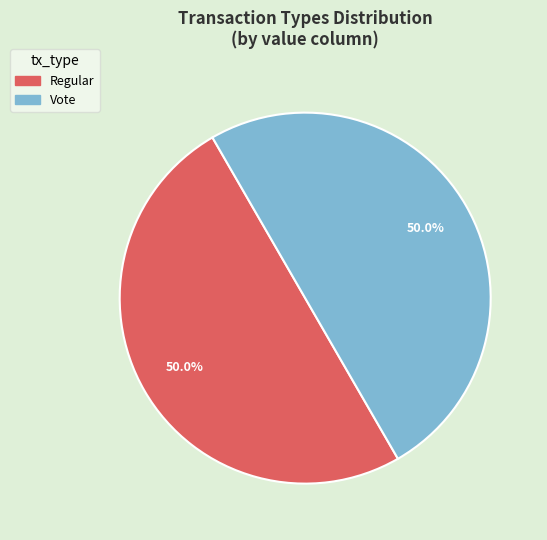

To the nearest percent, what portion does Vote represent?

50%